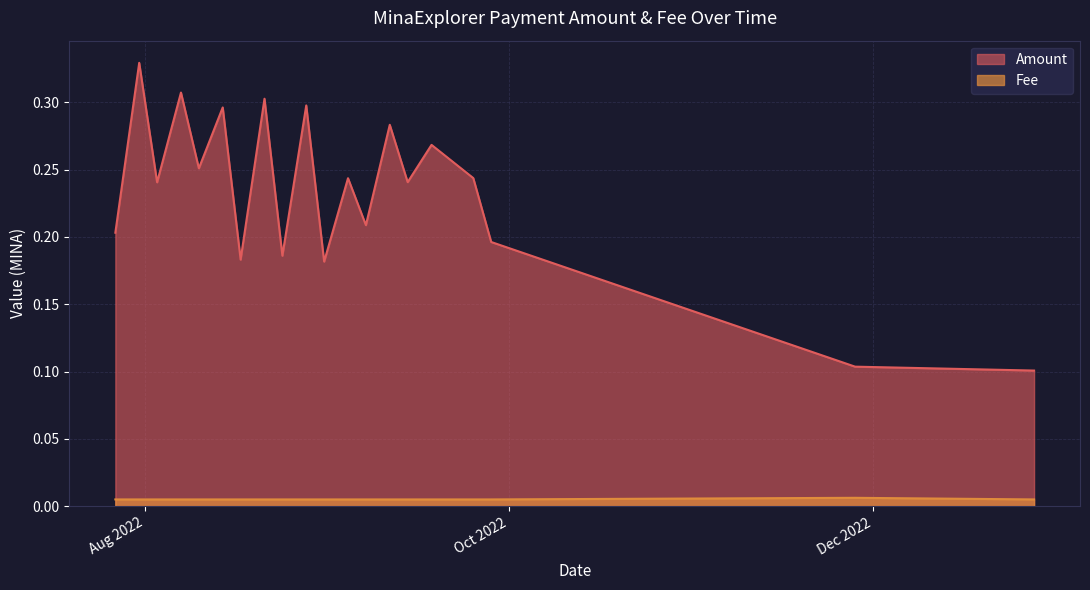

Which series has the largest range (max minus min)?

Amount